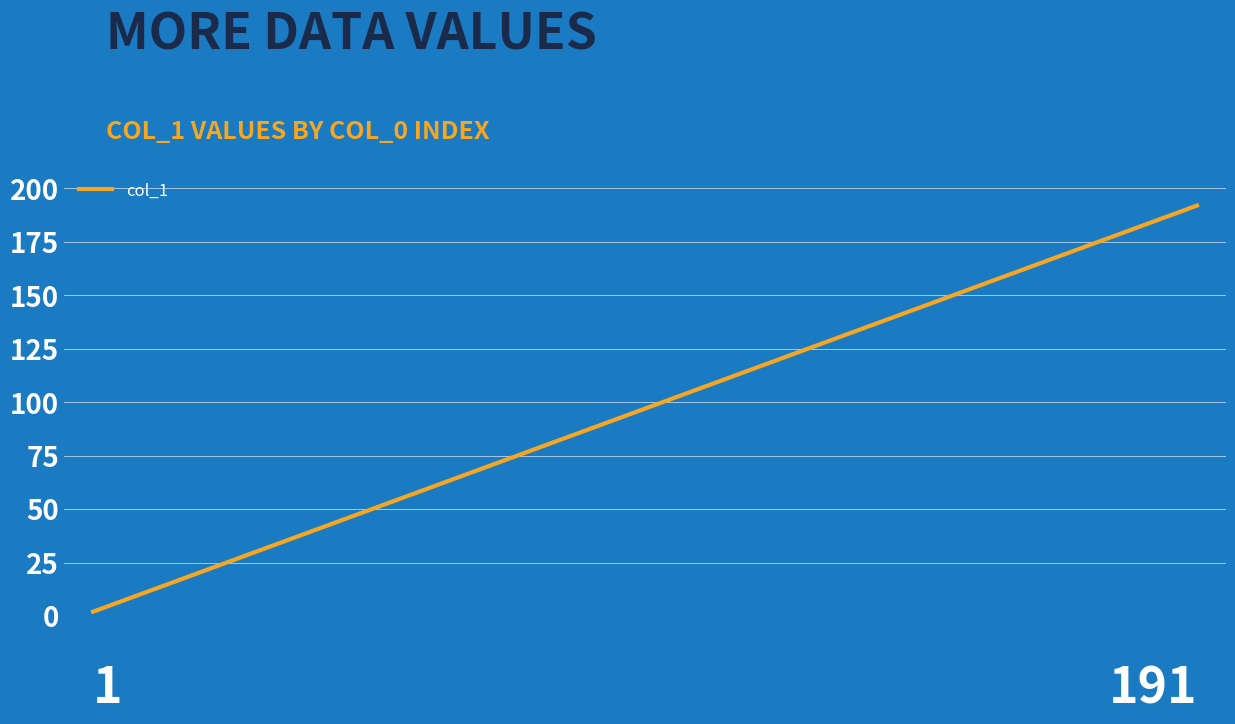

How many lines are shown in the chart?

1